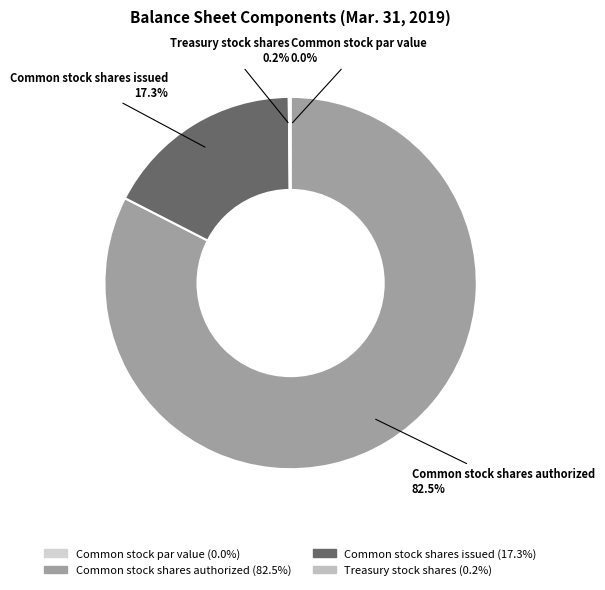

Which category has the biggest portion of the pie?

Common stock shares authorized